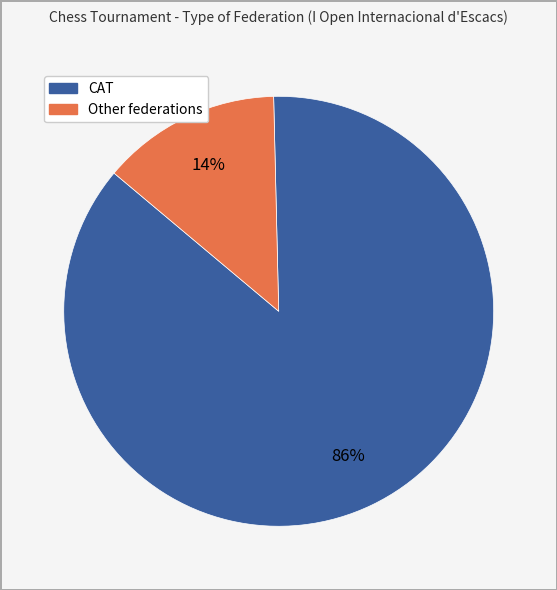

Is there any slice that represents more than half of the pie?

Yes